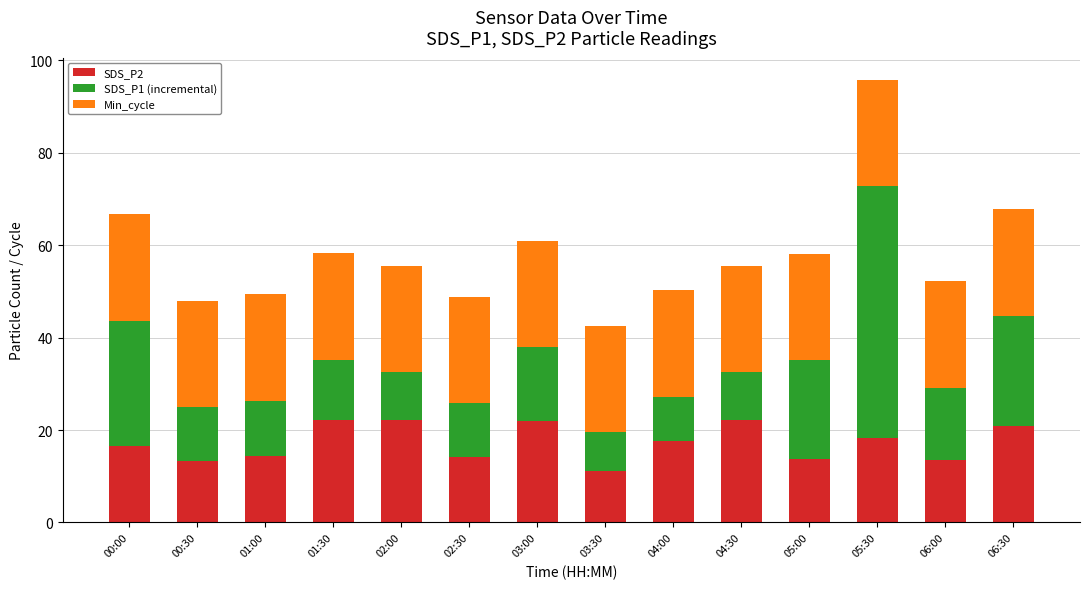

How many distinct data groups are displayed?

3